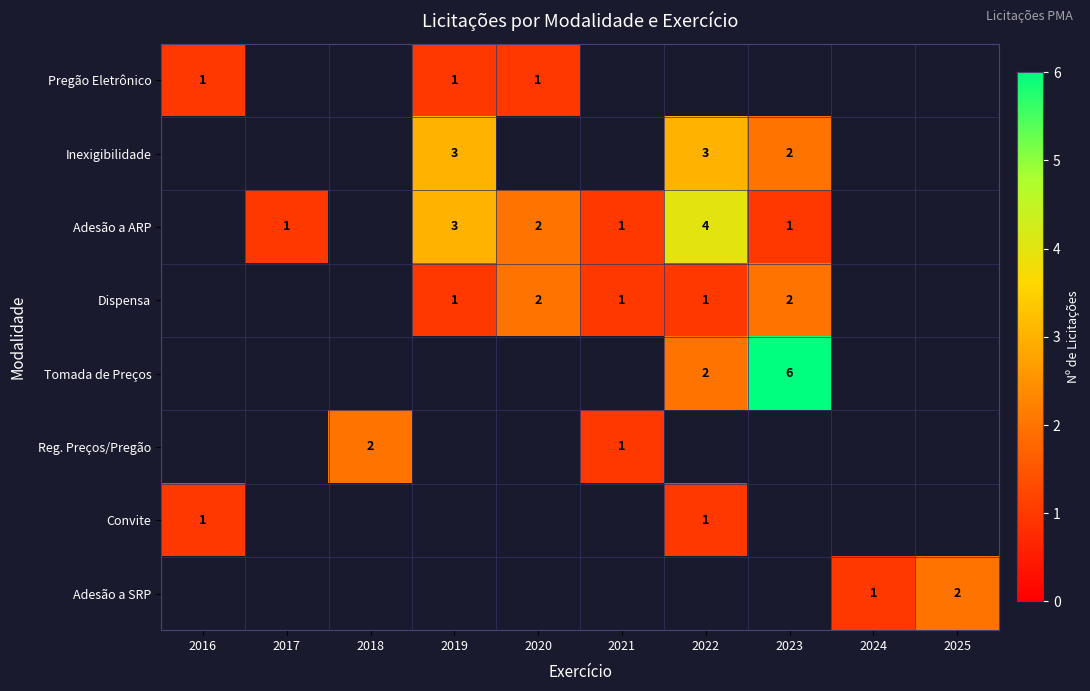

The value of Adesão a ARP at 2022 is 2. True or false?

False